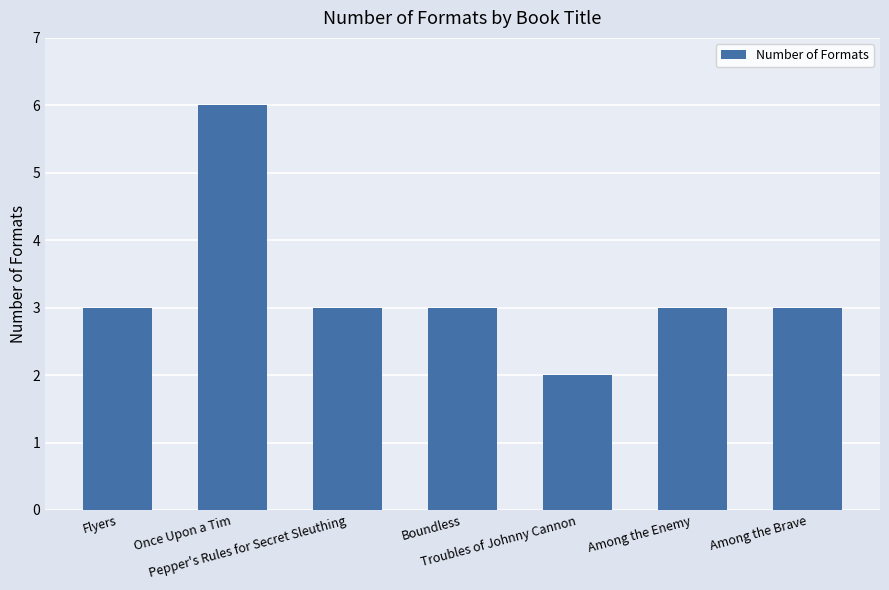

Are the bars grouped side by side (vs. stacked)?

No